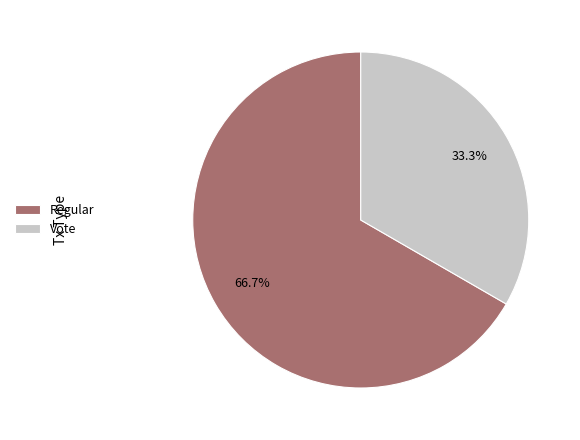

Which category has the biggest portion of the pie?

Regular